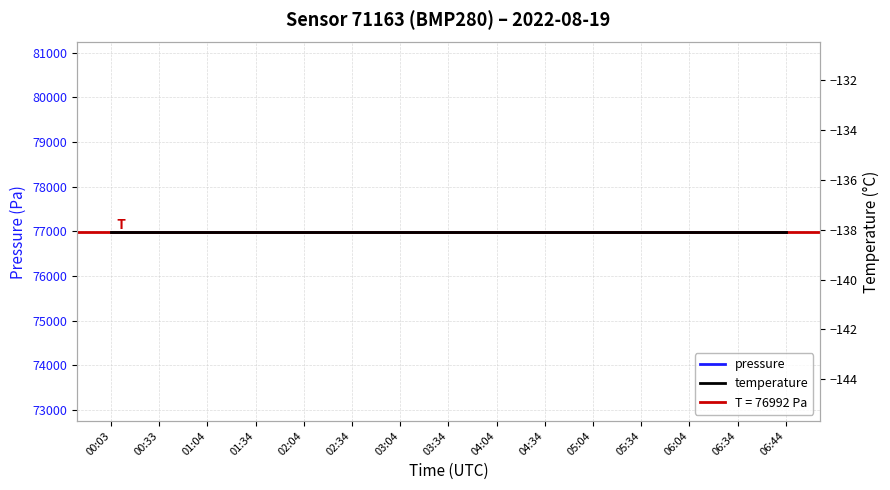

Reading right to left, list all the values displayed in this chart.

pressure: 06:44=76992.1	06:34=76992.1	06:04=76992.1	05:34=76992.1	05:04=76992.1	04:34=76992.1	04:04=76992.1	03:34=76992.1	03:04=76992.1	02:34=76992.1	02:04=76992.1	01:34=76992.1	01:04=76992.1	00:33=76992.1	00:03=76992.1
temperature: 06:44=-138.1	06:34=-138.1	06:04=-138.1	05:34=-138.1	05:04=-138.1	04:34=-138.1	04:04=-138.1	03:34=-138.1	03:04=-138.1	02:34=-138.1	02:04=-138.1	01:34=-138.1	01:04=-138.1	00:33=-138.1	00:03=-138.1